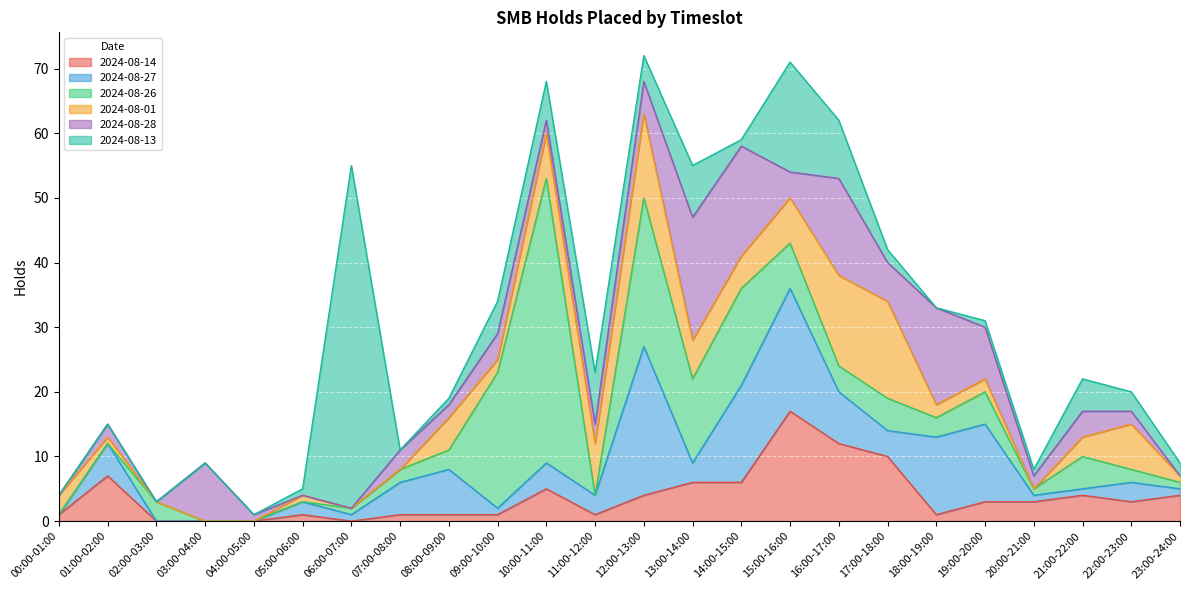

In 2024-08-14, how many points are higher than both neighbors (excluding endpoints)?

5